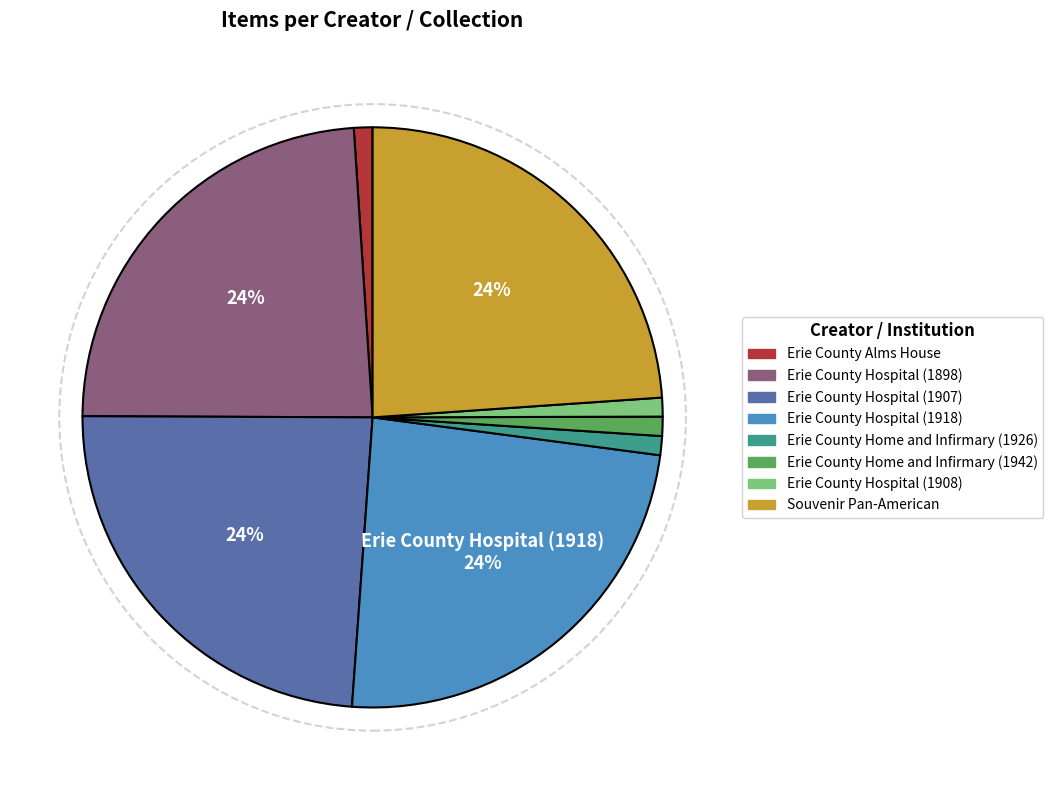

Do Erie County Hospital (1907) and Erie County Hospital (1898) together represent more than half of the pie?

No